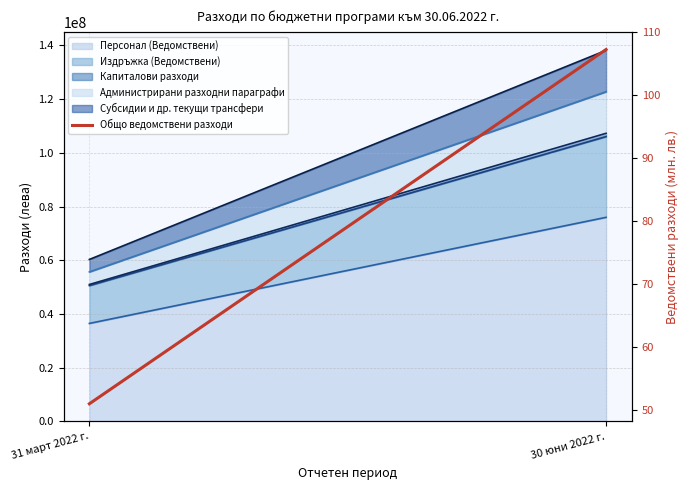

What is the label of the 2nd point from the right?

31 март 2022 г.